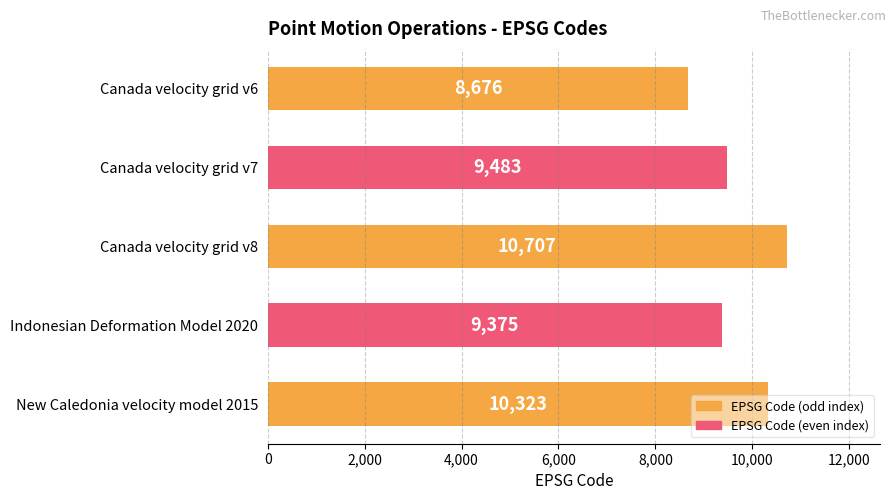

Between Indonesian Deformation Model 2020 and Canada velocity grid v6, which is larger?

Indonesian Deformation Model 2020